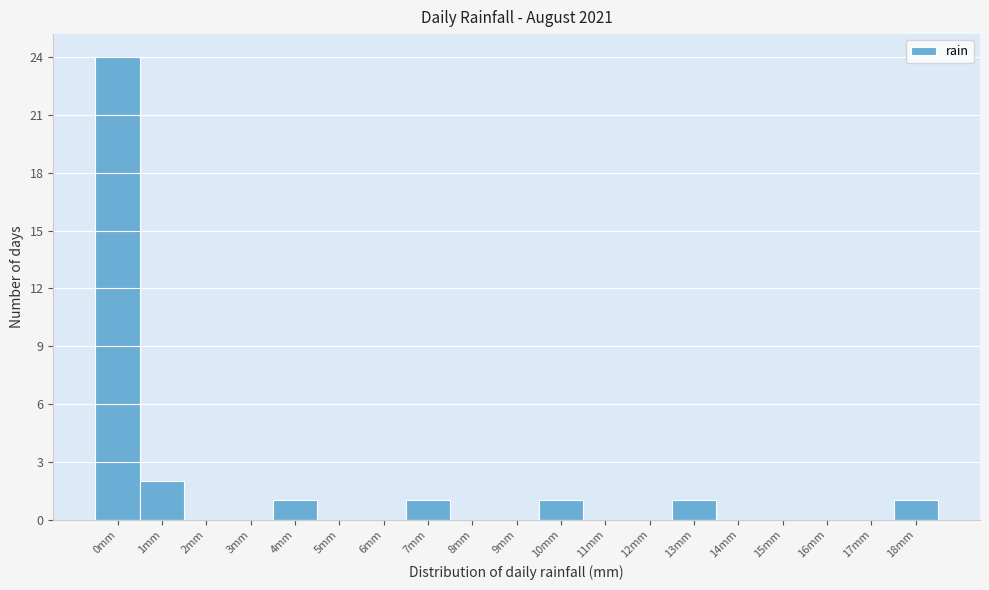

Reading left to right, extract all data points from this chart.

0mm=24	1mm=2	2mm=0	3mm=0	4mm=1	5mm=0	6mm=0	7mm=1	8mm=0	9mm=0	10mm=1	11mm=0	12mm=0	13mm=1	14mm=0	15mm=0	16mm=0	17mm=0	18mm=1